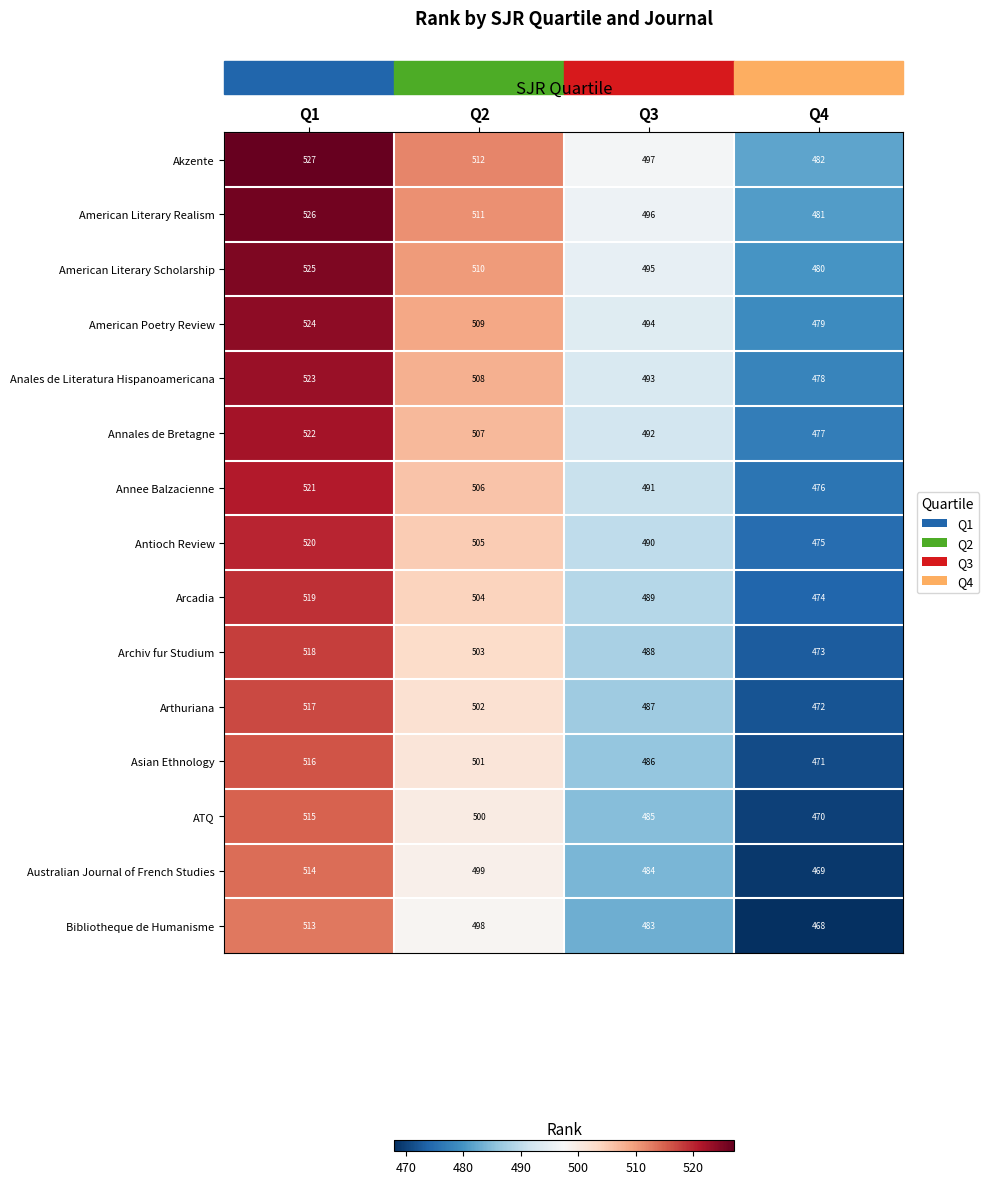

How many data points in Arcadia are less than 504?

2